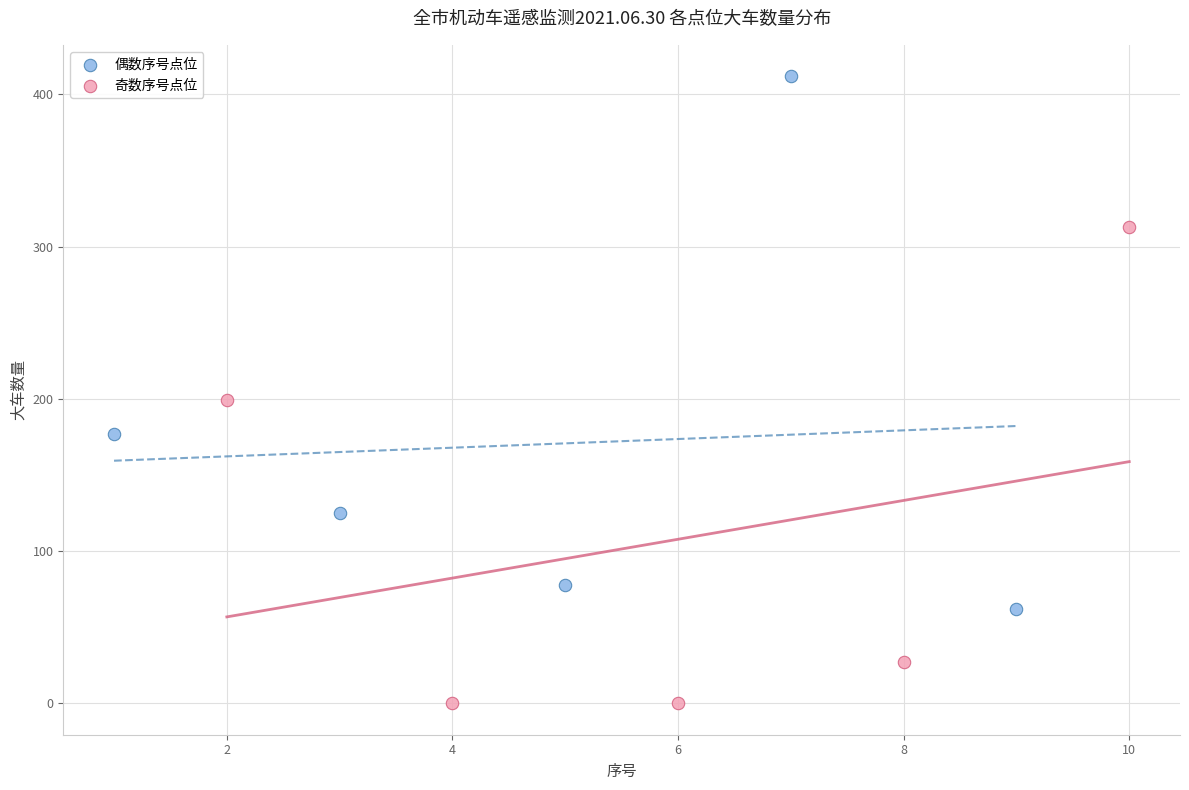

Which series has the widest spread of Y values?

偶数序号点位